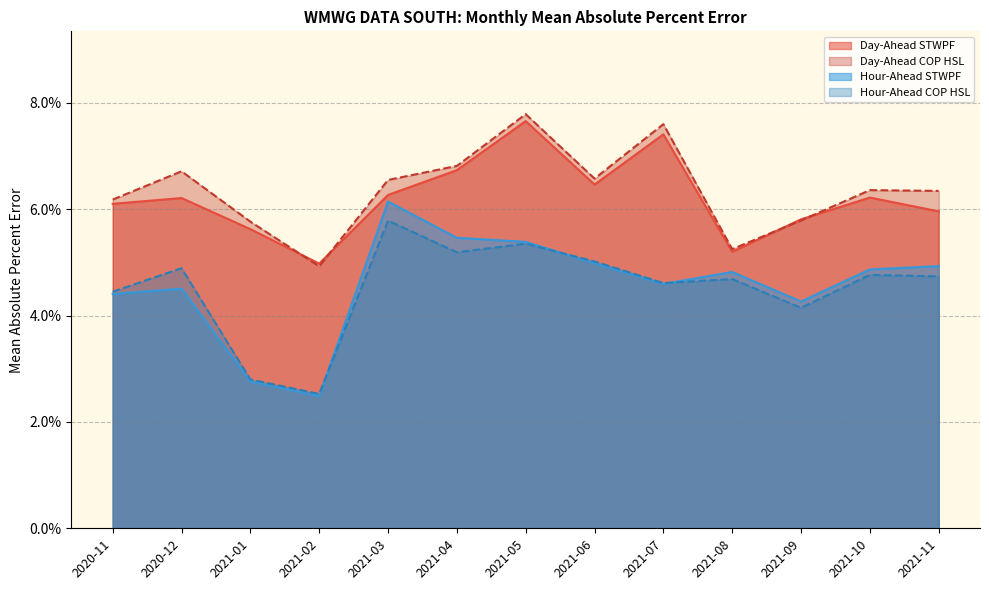

At which label is Hour-Ahead COP HSL closest to 0?

2021-02